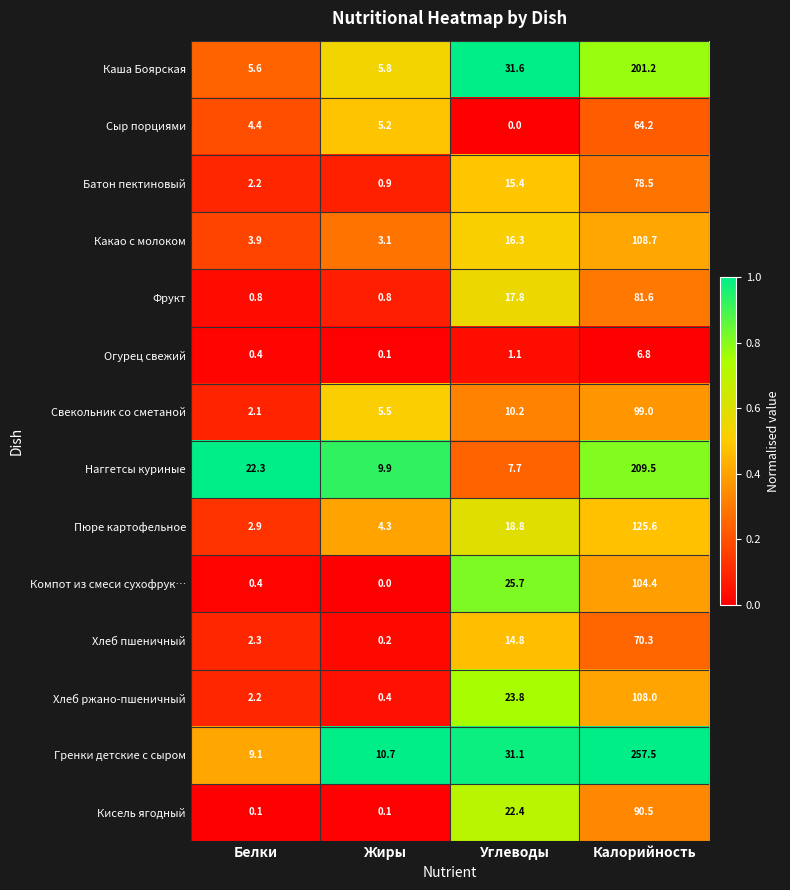

Which series changed the most between Жиры and Углеводы?

Каша Боярская